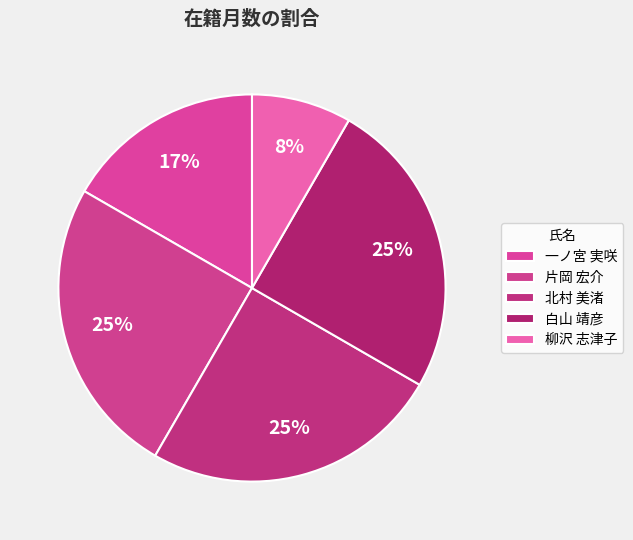

Is 白山 靖彦 the majority of the pie?

No